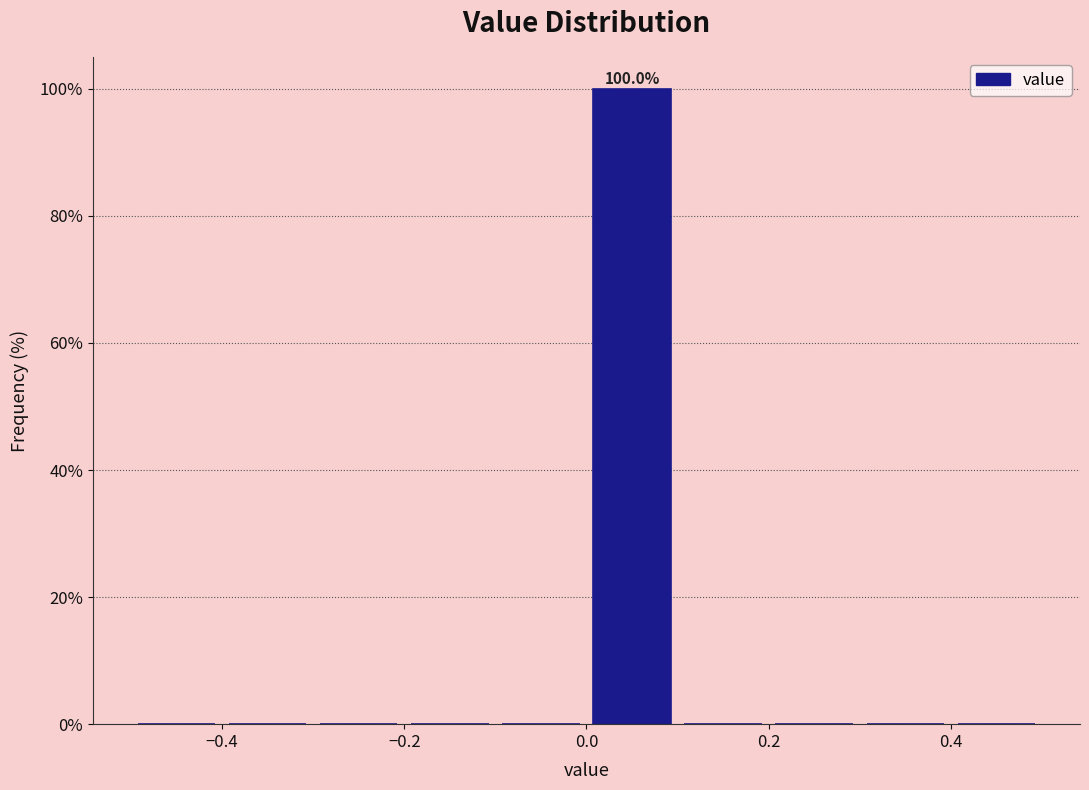

Which range on the x-axis has the tallest bar?

0.0 to 0.1